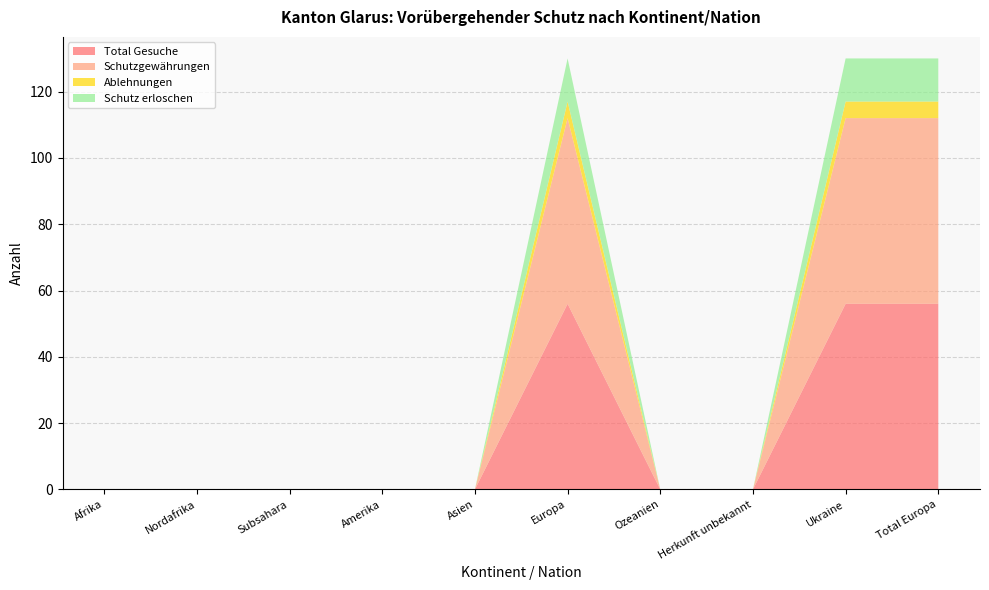

Reading left to right, what are all the values shown in this chart?

Total Gesuche: 0	0	0	0	0	56	0	0	56	56
Schutzgewährungen: 0	0	0	0	0	56	0	0	56	56
Ablehnungen: 0	0	0	0	0	5	0	0	5	5
Schutz erloschen: 0	0	0	0	0	13	0	0	13	13